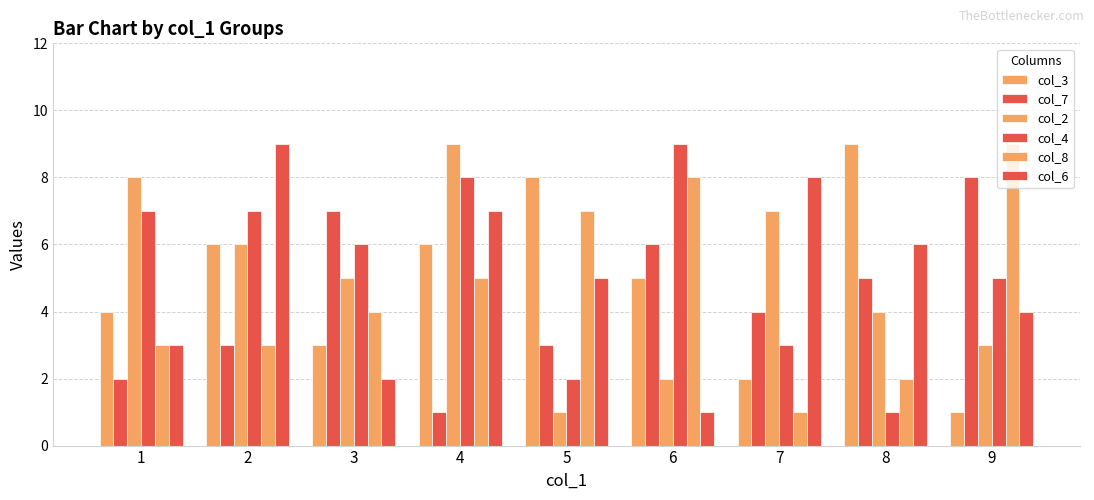

Is it true that col_6 equals 5 at 7?

False